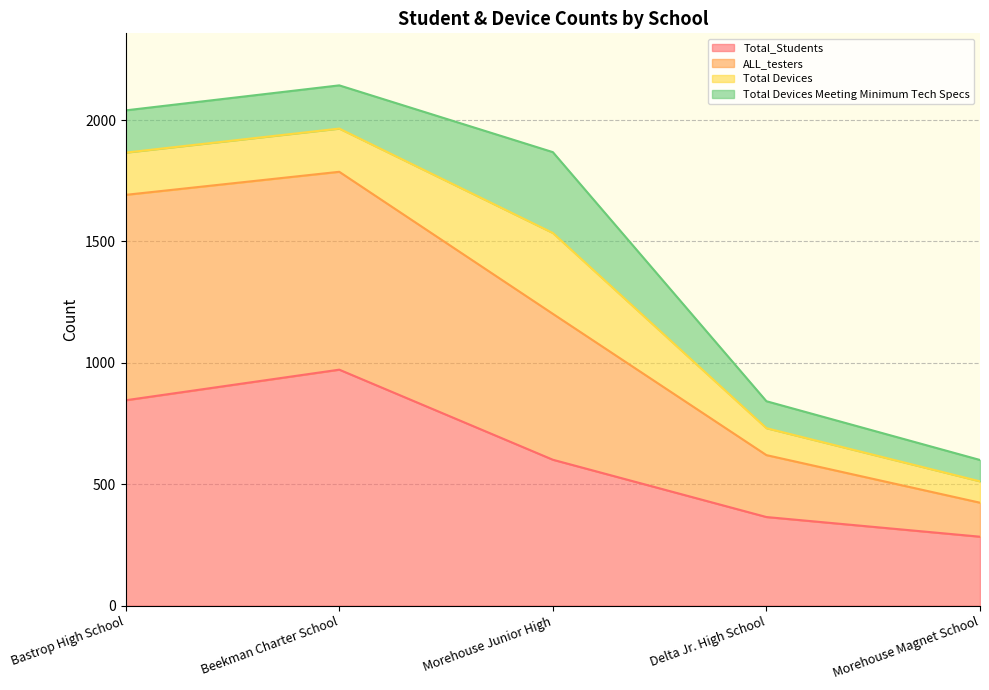

What is the approximate value of Total_Students at Morehouse Magnet School, to the nearest 10?

280